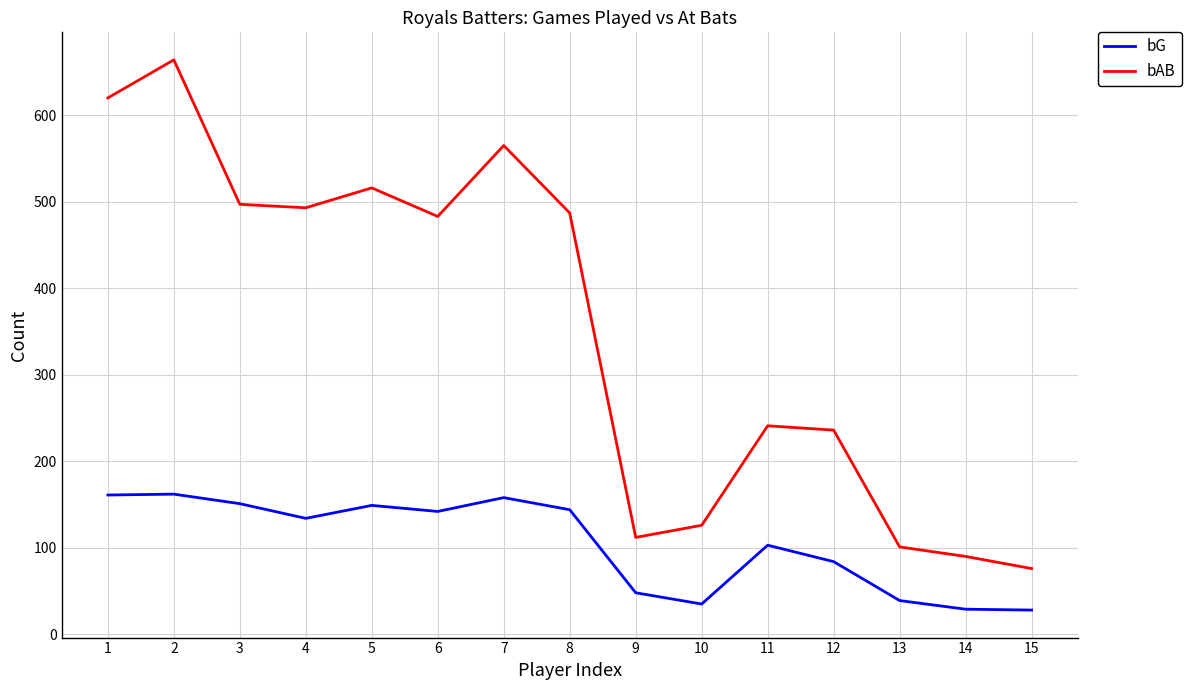

How many lines are shown in the chart?

2